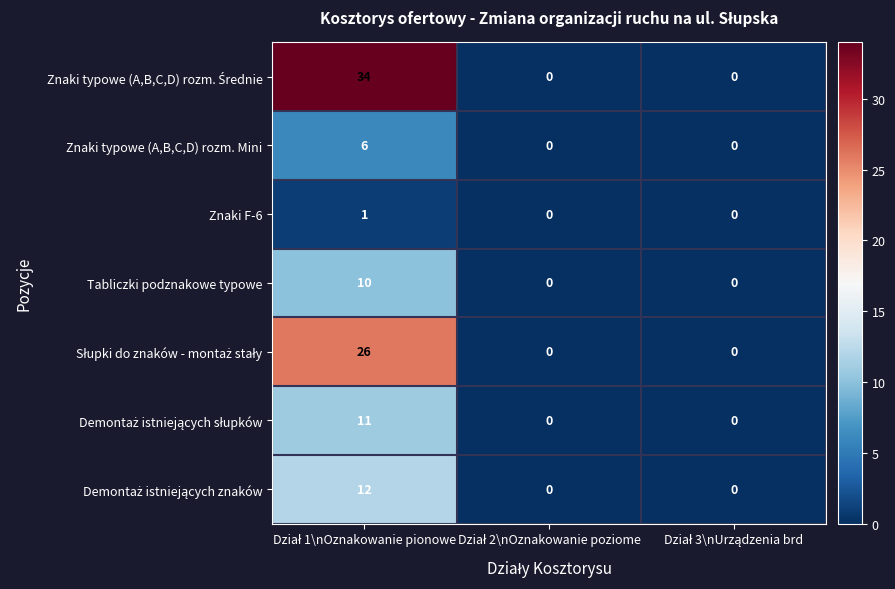

What is the difference between the maximum and second lowest values in the Tabliczki podznakowe typowe series?

10